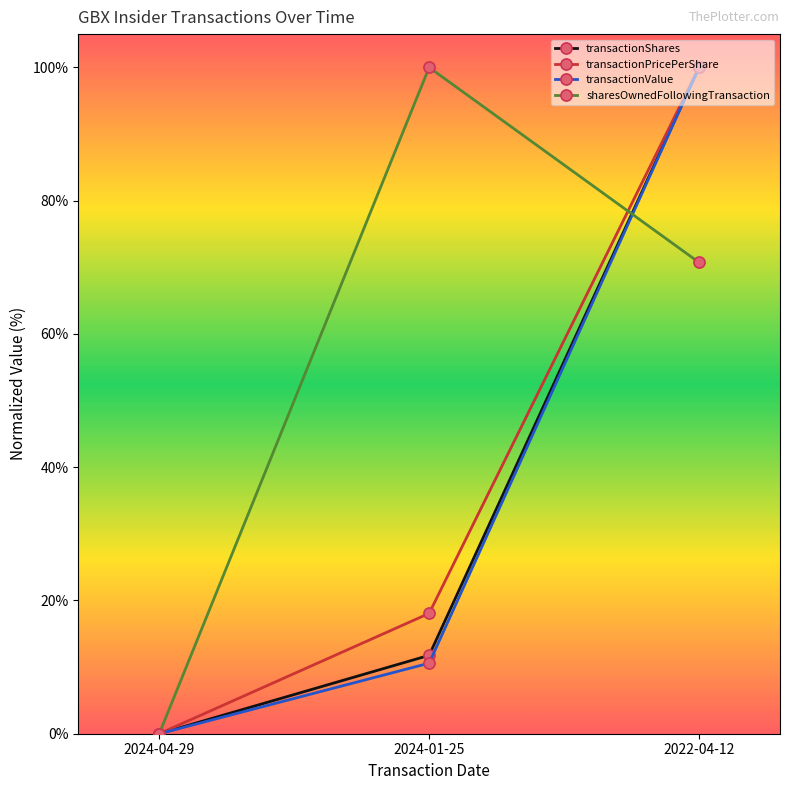

What is the difference between the highest and lowest values at 2022-04-12?

29.3